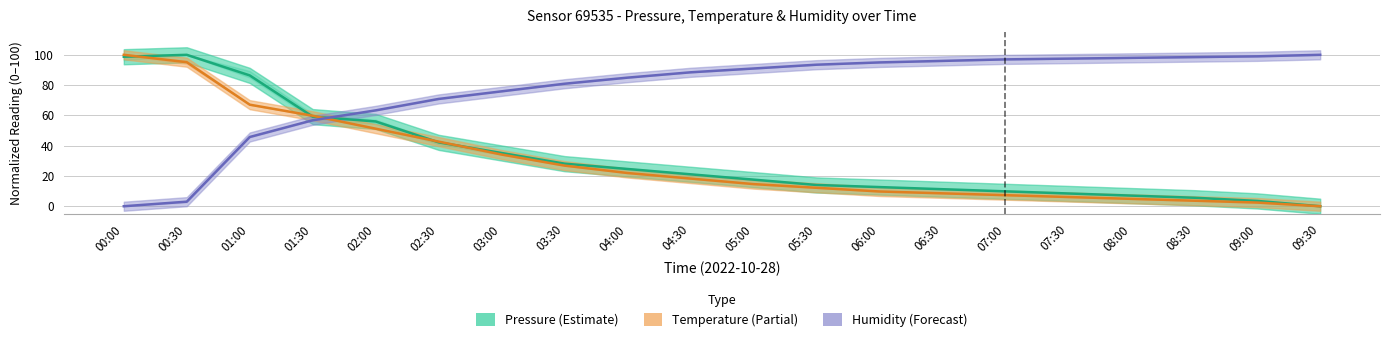

Reading left to right, transcribe all the data shown in this chart.

Pressure (Estimate): 98.7	100.0	86.4	59.2	56.0	42.2	35.2	28.1	24.6	21.1	17.6	14.1	12.7	11.3	9.8	8.4	7.0	5.6	3.5	0.0
Temperature (Partial): 100.0	95.1	67.1	59.8	51.2	42.7	34.1	26.8	22.0	18.3	14.6	12.2	9.8	8.5	7.3	6.1	4.9	3.7	2.4	0.0
Humidity (Forecast): 0.0	3.0	45.7	56.8	63.3	70.9	75.9	80.9	84.9	88.4	91.0	93.5	95.0	96.0	97.0	97.5	98.0	98.5	99.0	100.0